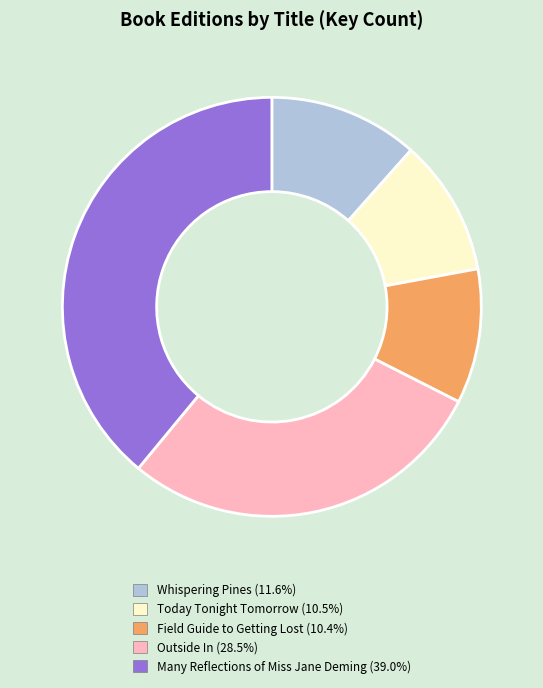

Is there a majority slice in this chart?

No